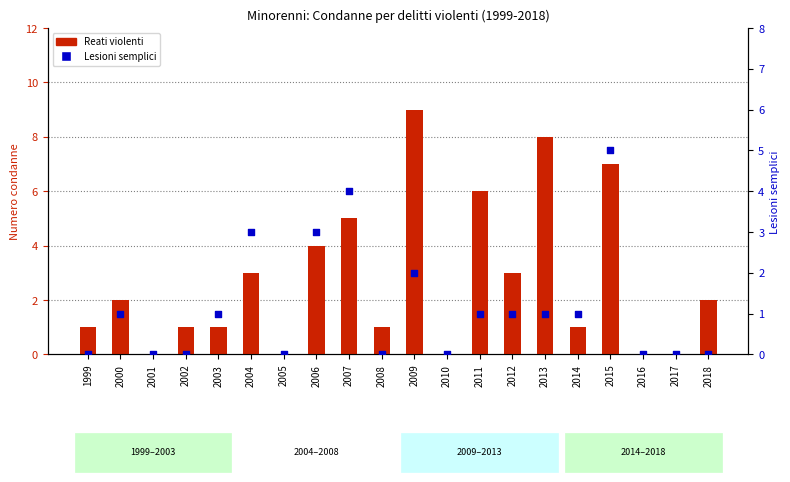

What are all the series names shown in the legend?

Reati violenti, Lesioni semplici